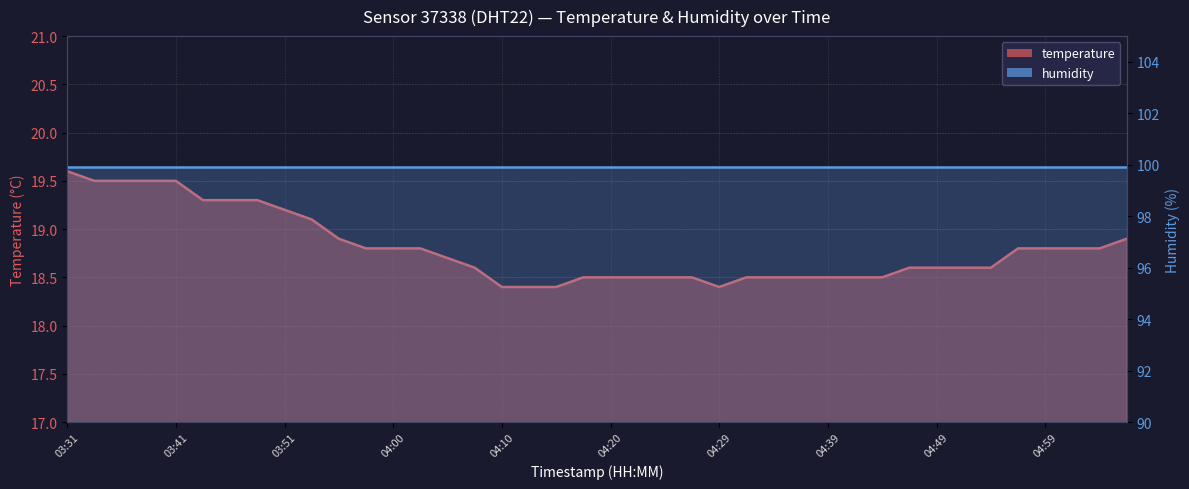

How many points are lower than both their immediate neighbors (excluding endpoints)?

1